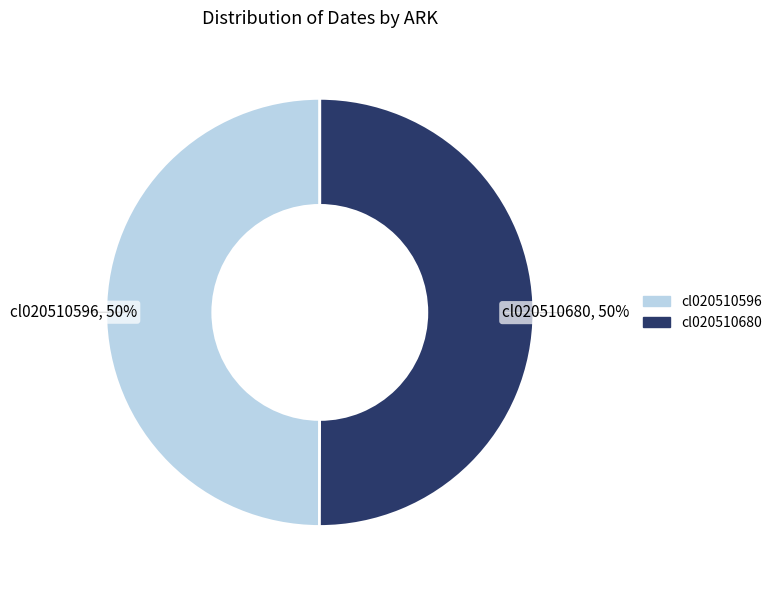

Do cl020510596 and cl020510680 together represent more than half of the pie?

Yes